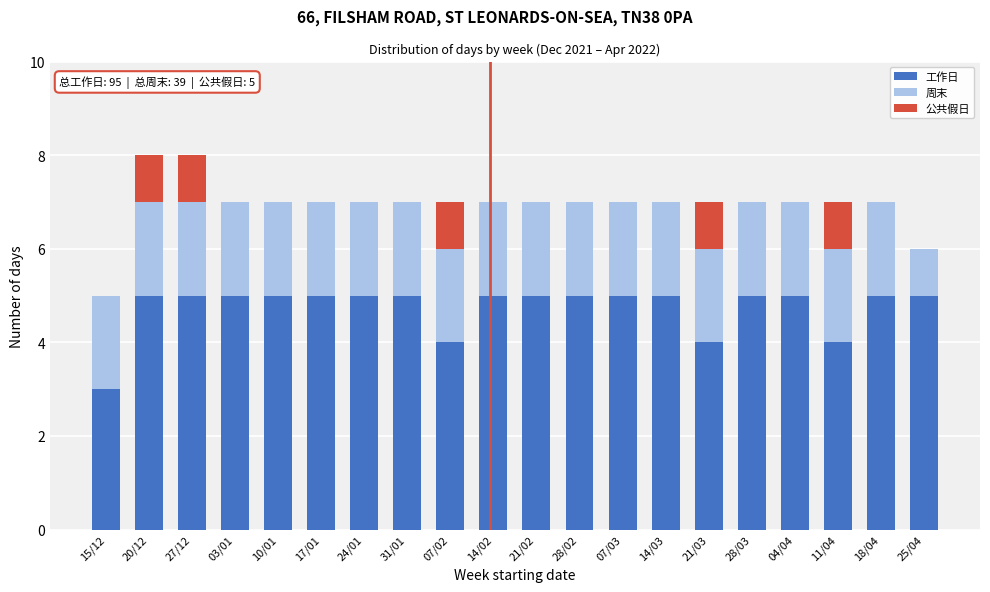

The 工作日 series shows 5 at 21/02. True or false?

True